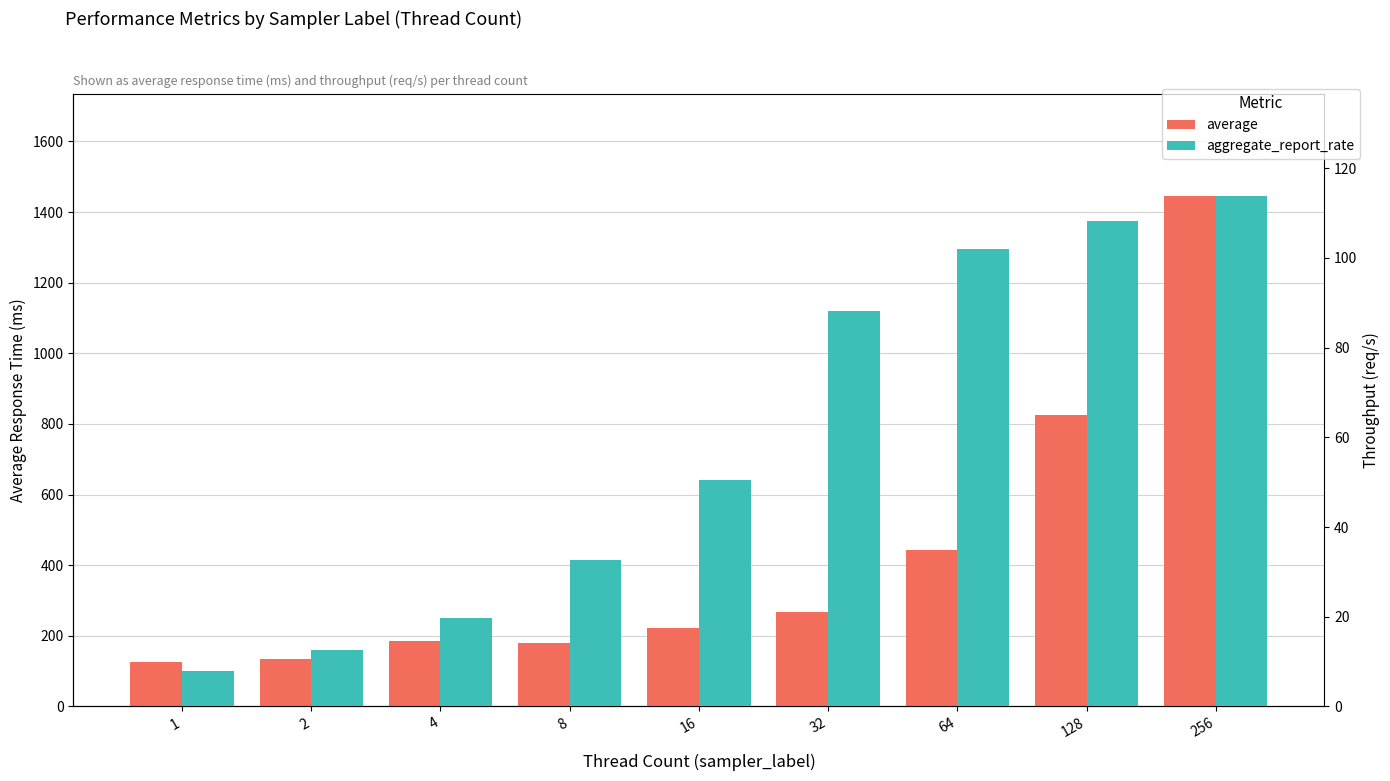

Between 1 and 128, which is larger?

128